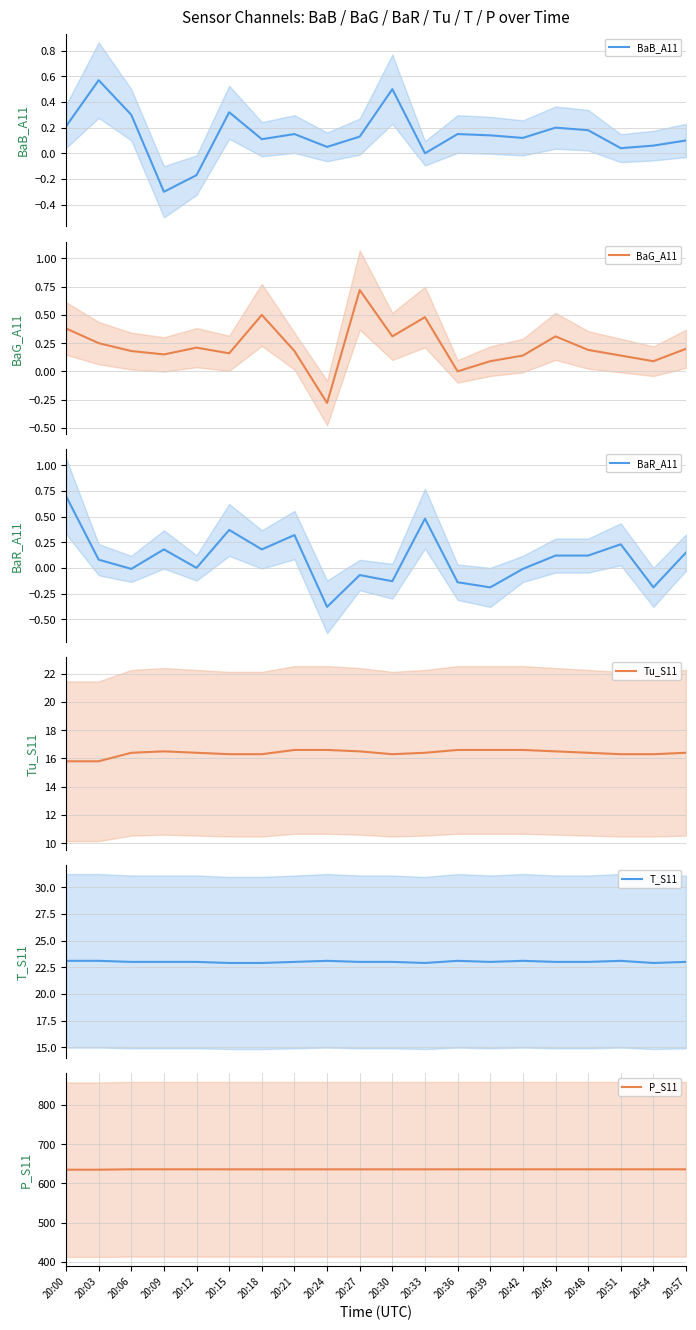

Between 20:48 and 20:12, which is larger?

20:48